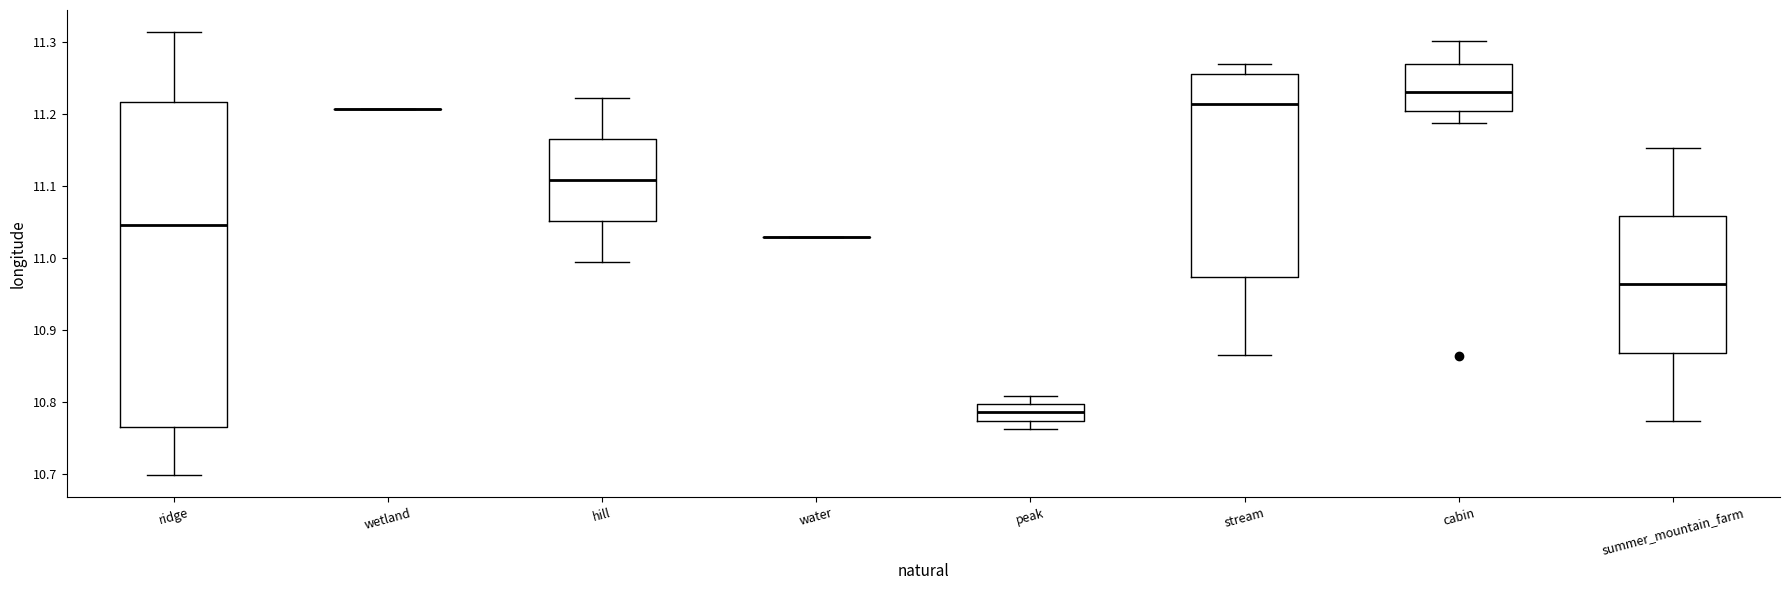

Which box is the tallest, from its lower edge to its upper edge?

ridge